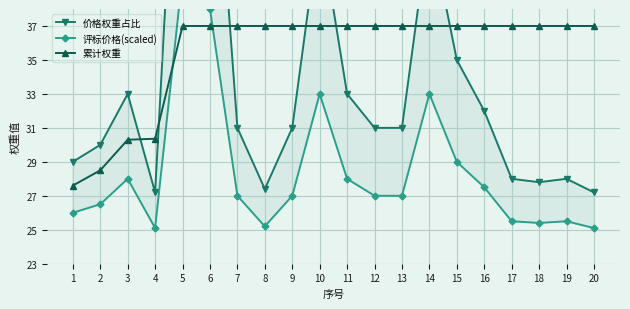

What is the smallest value displayed?

25.1